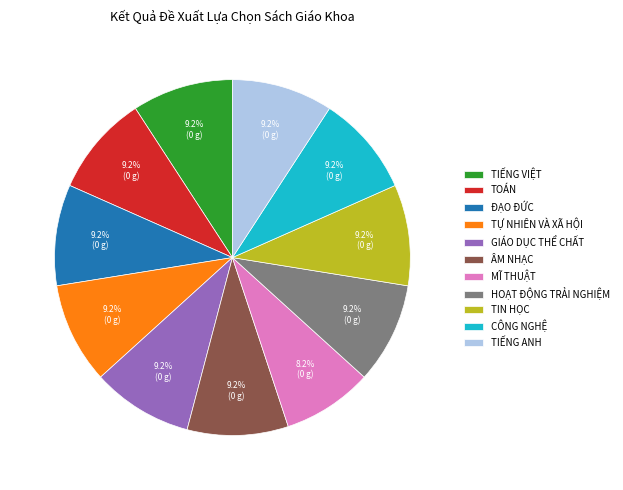

What is the ratio of the value at TIẾNG ANH to the value at MĨ THUẬT?

1.1